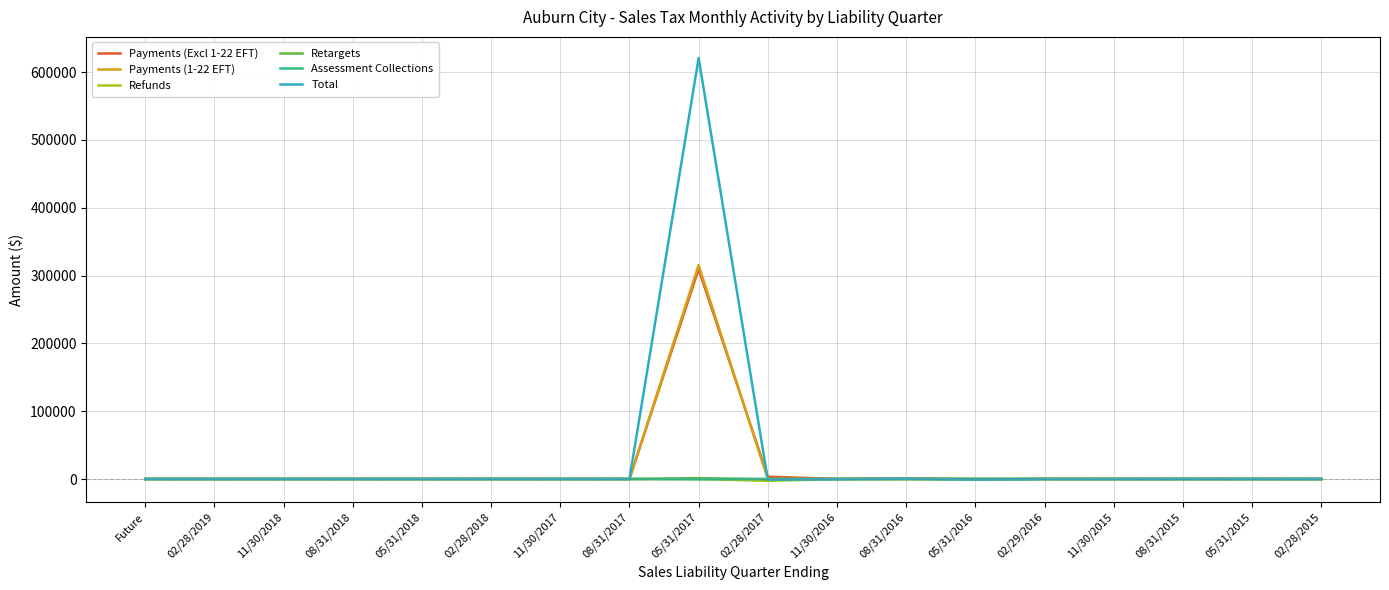

At which category is the sum across all series the highest?

05/31/2017